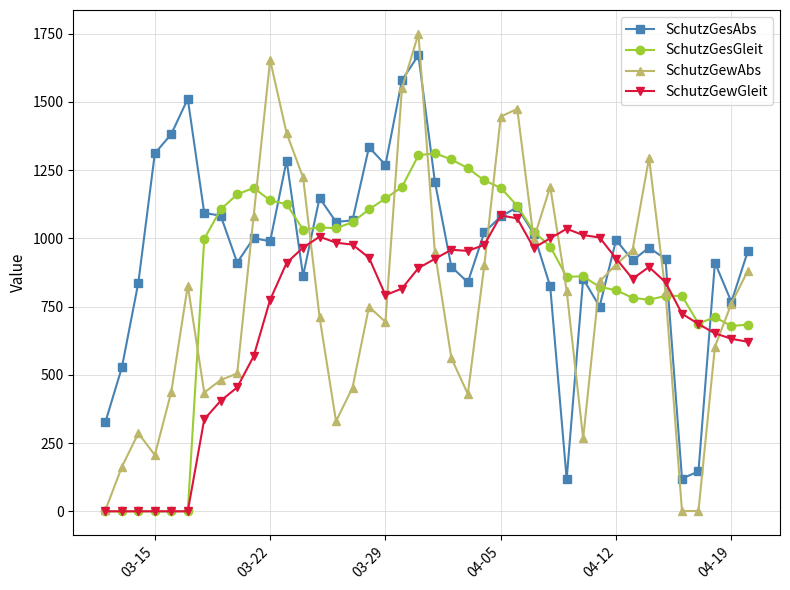

Which series has the largest total across all categories?

SchutzGesAbs